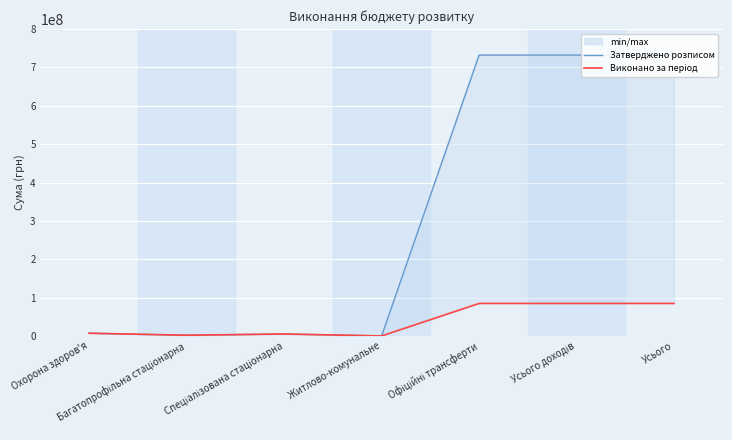

Rank the categories by value from highest to lowest.

Усього доходів, Усього, Офіційні трансферти, Охорона здоров'я, Спеціалізована стаціонарна, Багатопрофільна стаціонарна, Житлово-комунальне